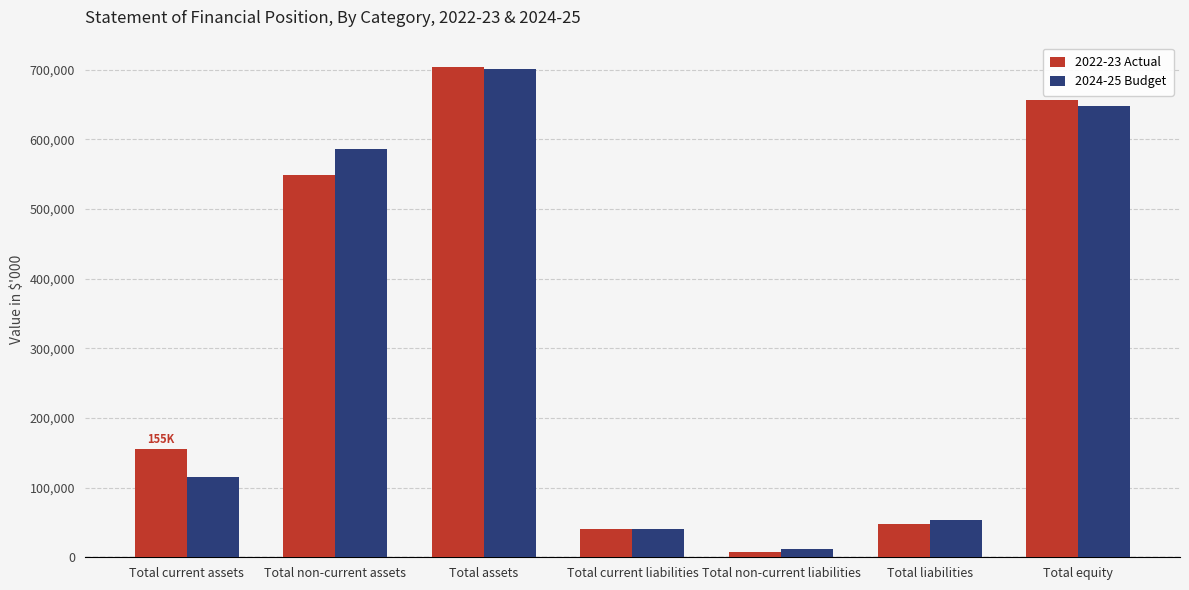

What is the label of the 2nd bar from the left?

Total non-current assets